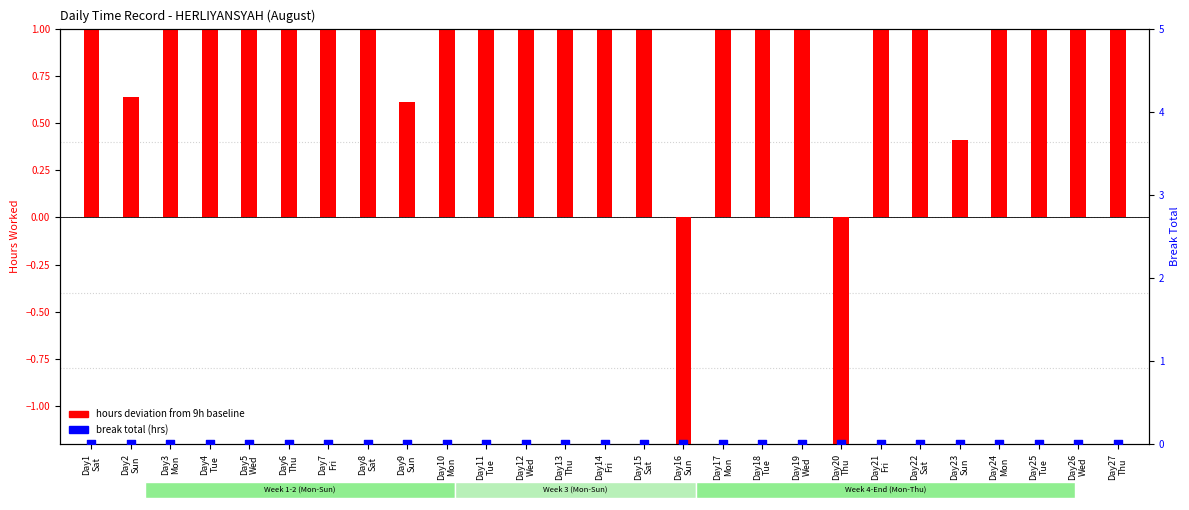

At which category is the sum across all series the highest?

Day5
Wed